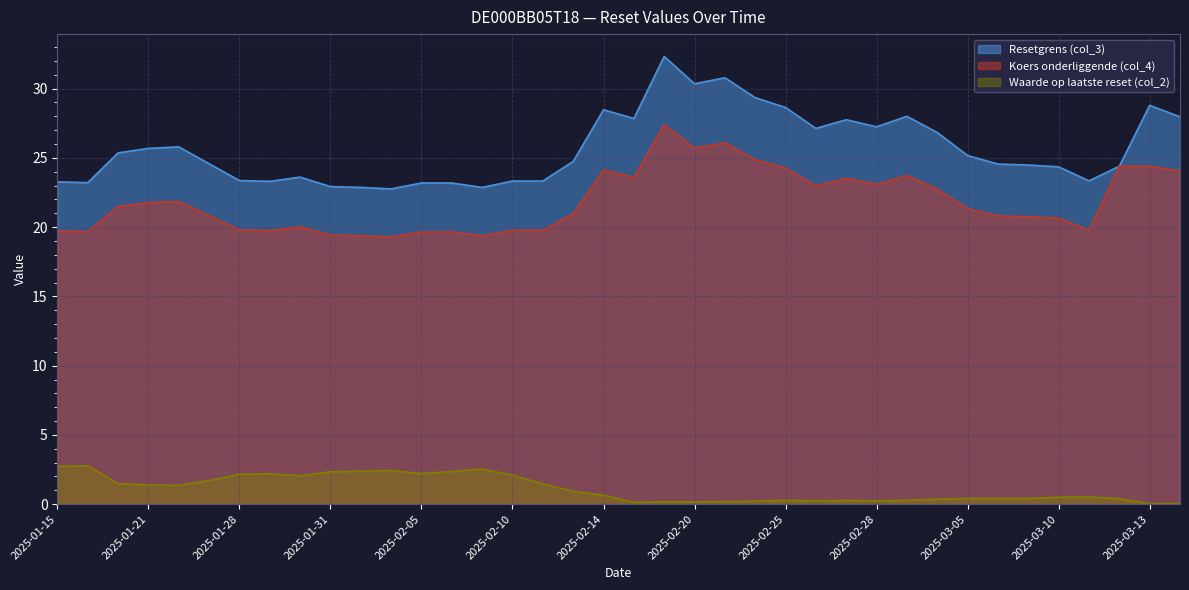

Is it true that Resetgrens (col_3) equals 24.6 at 2025-01-24?

True